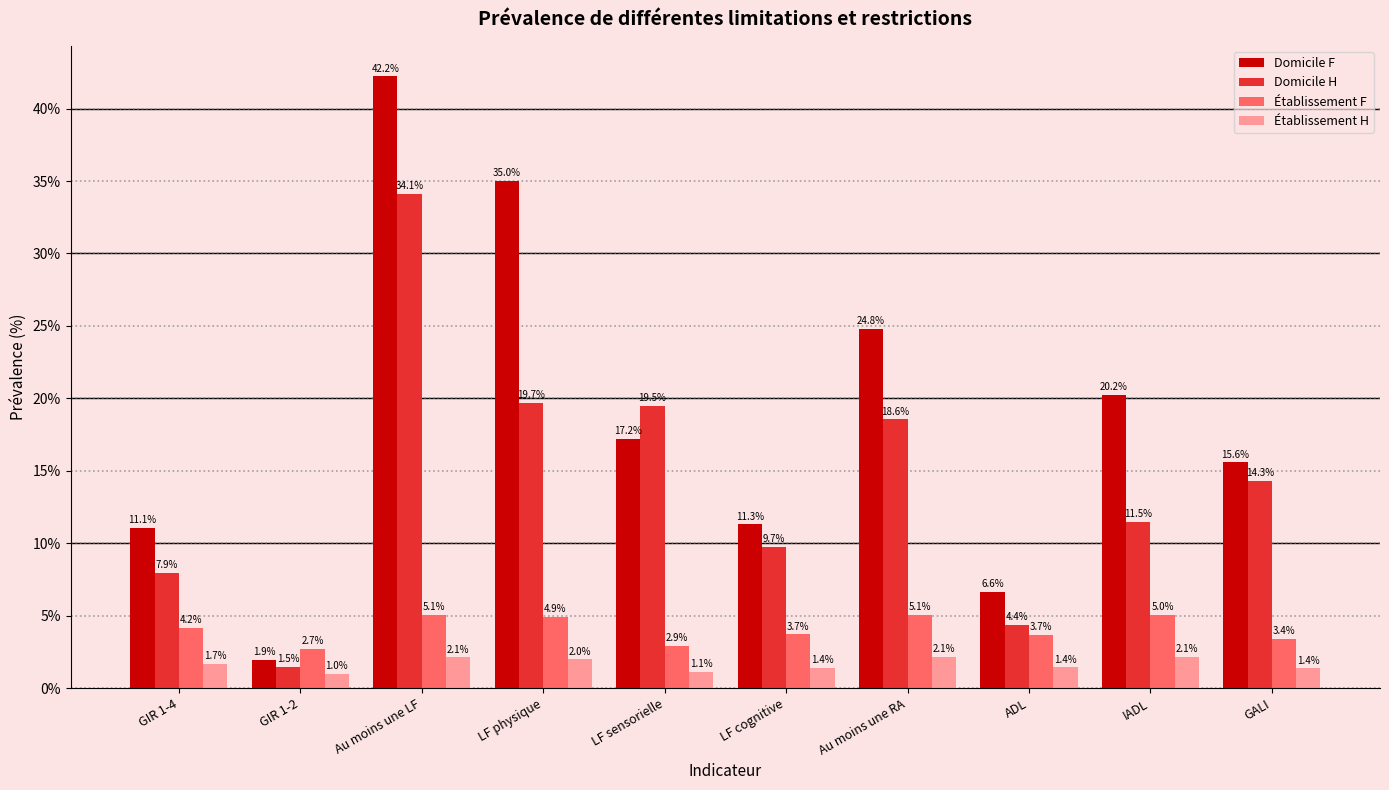

What is the difference between the second highest and second lowest values in the Établissement F series?

2.2